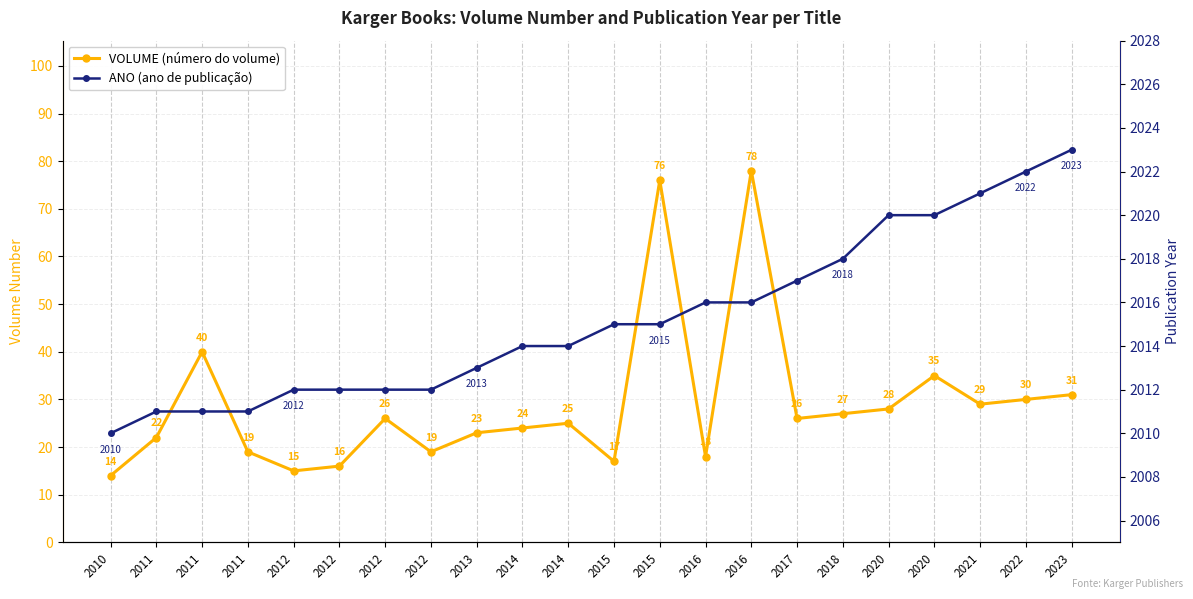

Where does the ANO series first go above 2015?

2016